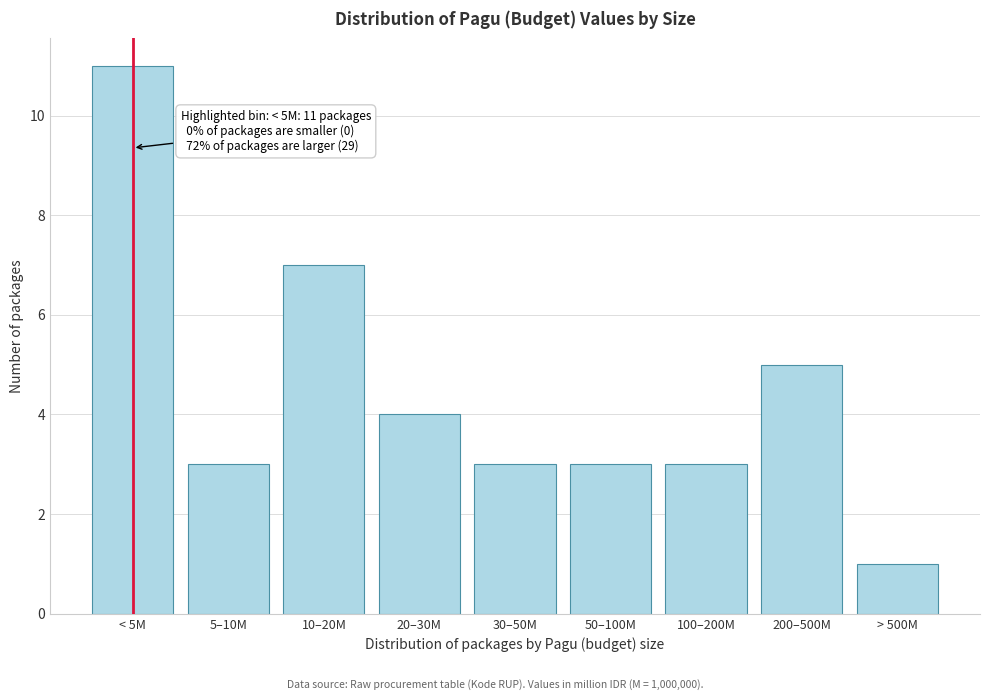

Reading left to right, what are all the values shown in this chart?

< 5M=11	5–10M=3	10–20M=7	20–30M=4	30–50M=3	50–100M=3	100–200M=3	200–500M=5	> 500M=1